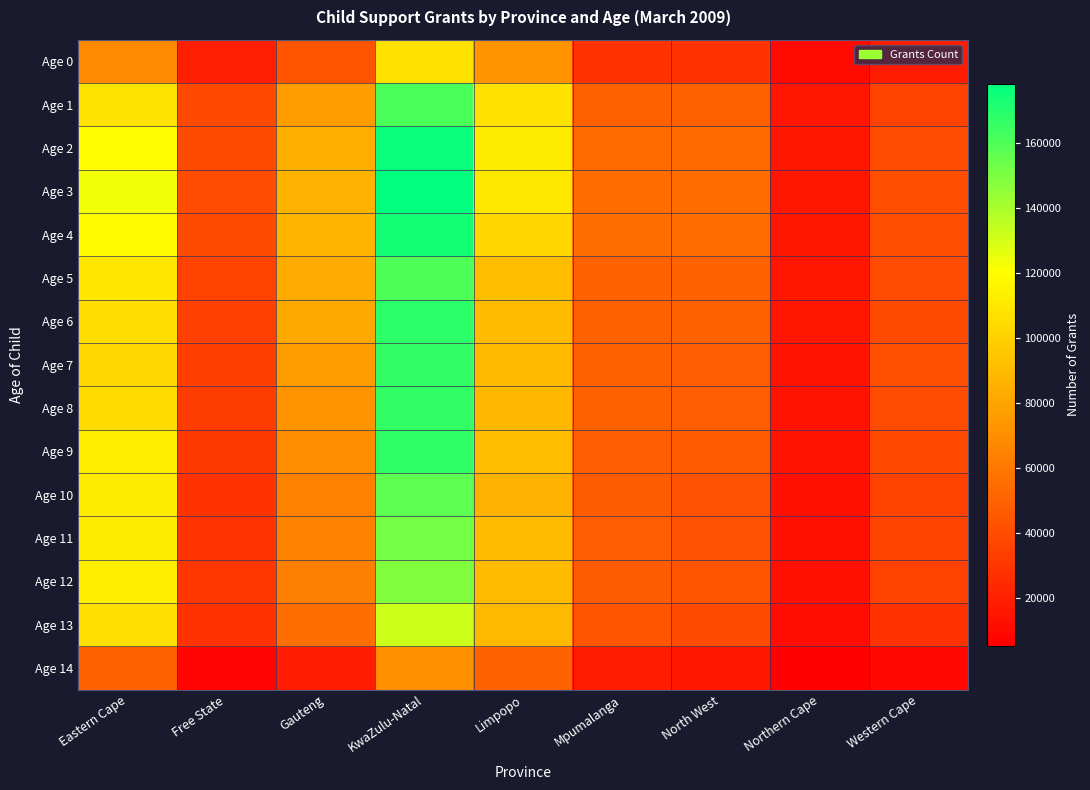

At which category is the sum across all series the highest?

KwaZulu-Natal